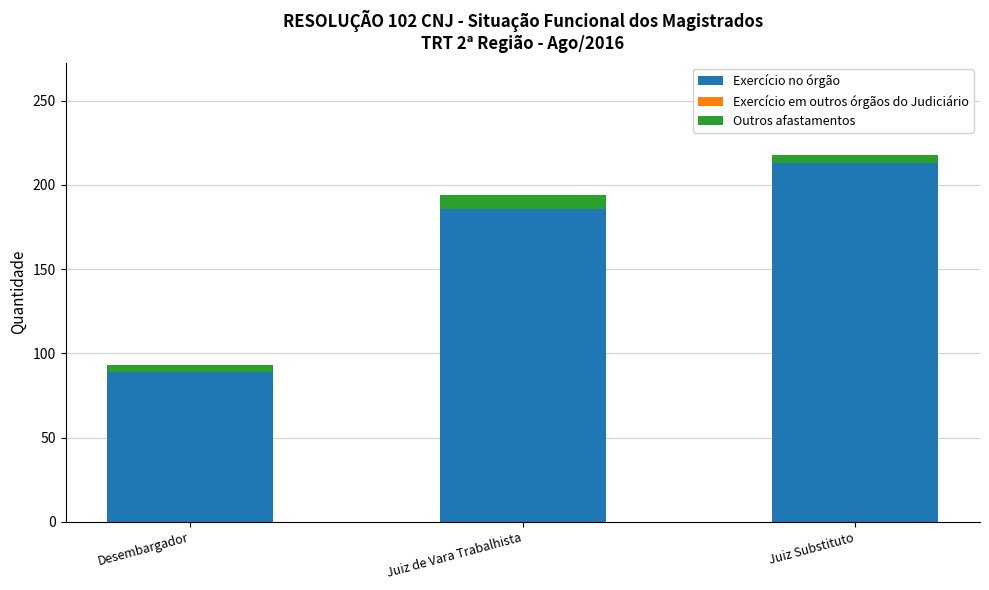

Reading right to left, list the values for the Exercício no órgão series.

Juiz Substituto=213	Juiz de Vara Trabalhista=186	Desembargador=89